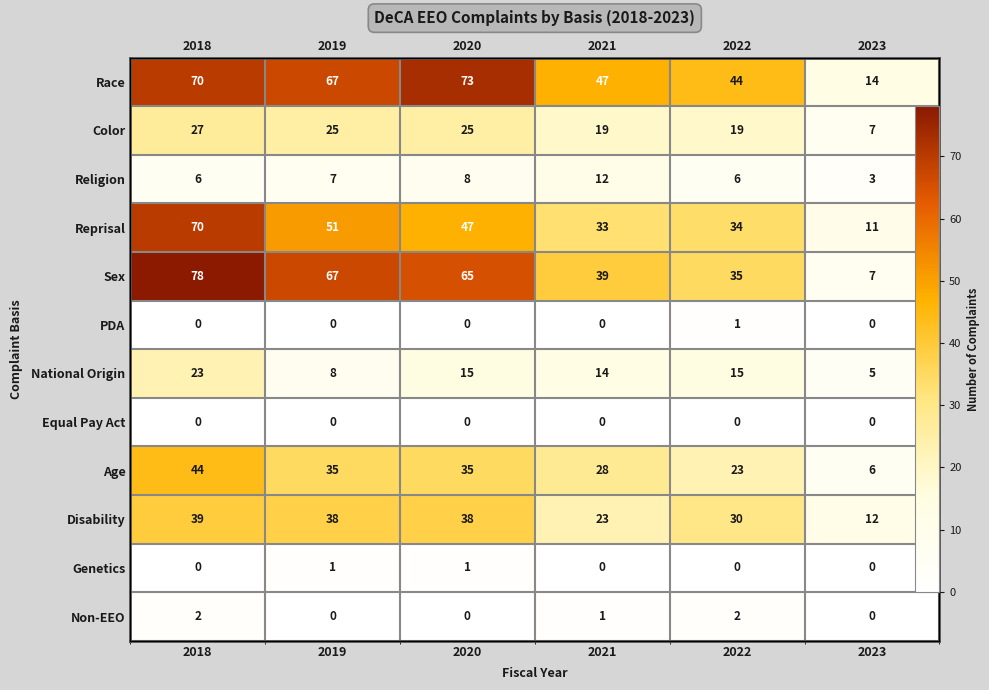

At which label does PDA reach its minimum?

2018